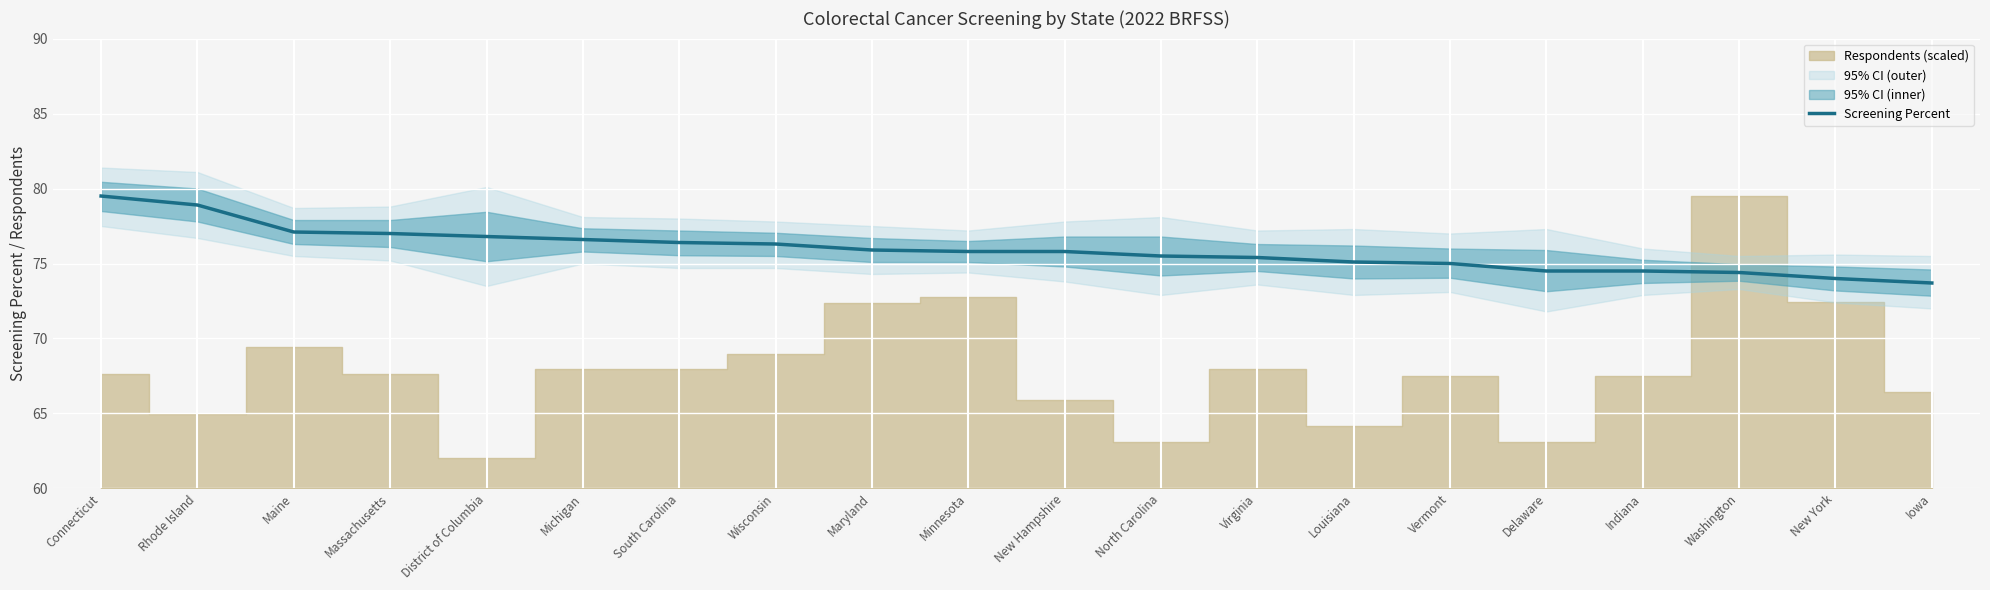

What is the label of the 19th point from the right?

Rhode Island